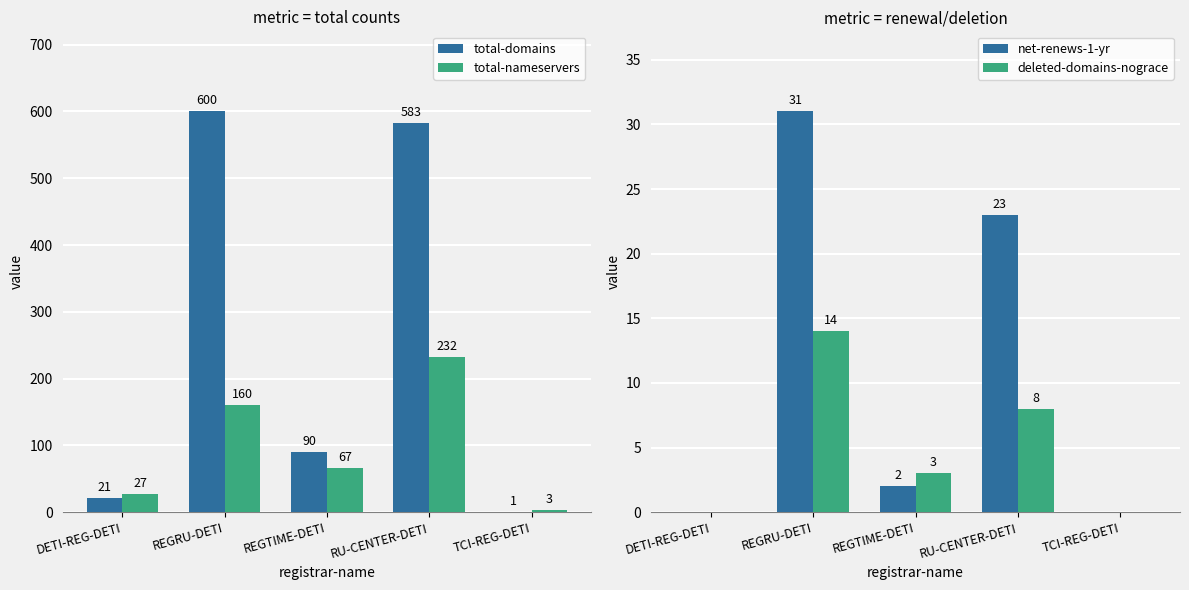

What is the sum of the net-renews-1-yr values at REGTIME-DETI and TCI-REG-DETI?

2